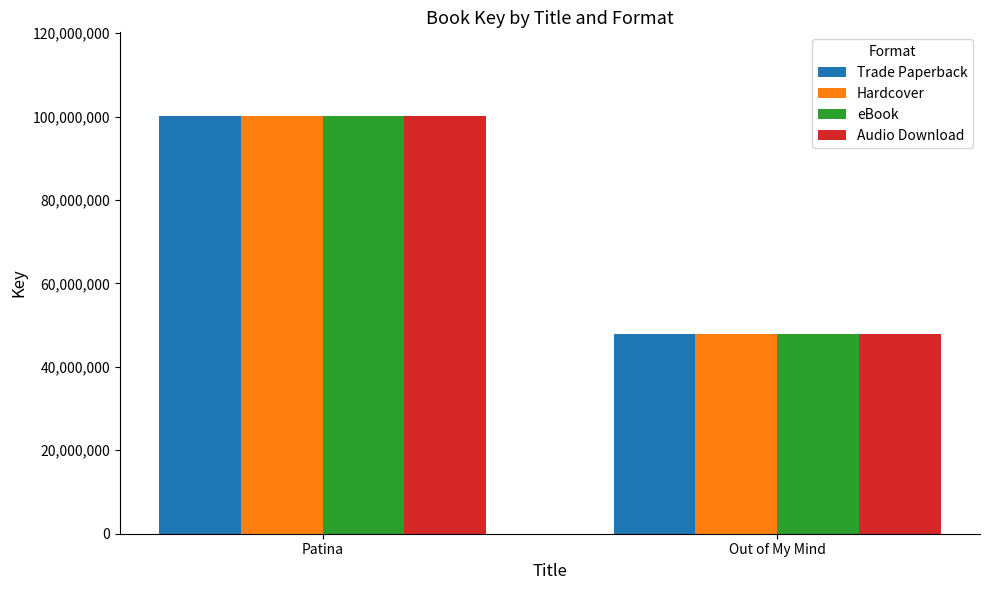

At which category is the sum across all series the highest?

Patina